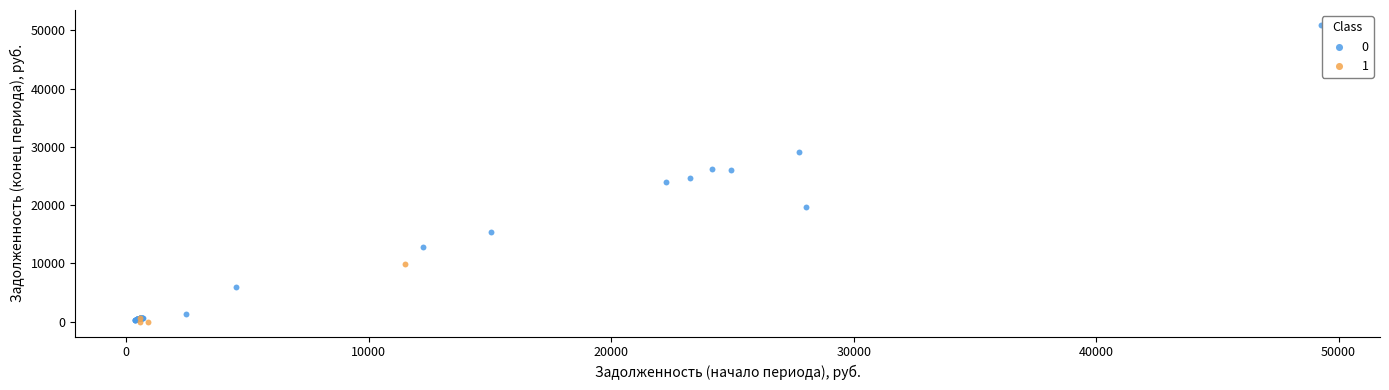

Which series reaches the maximum Y coordinate?

0